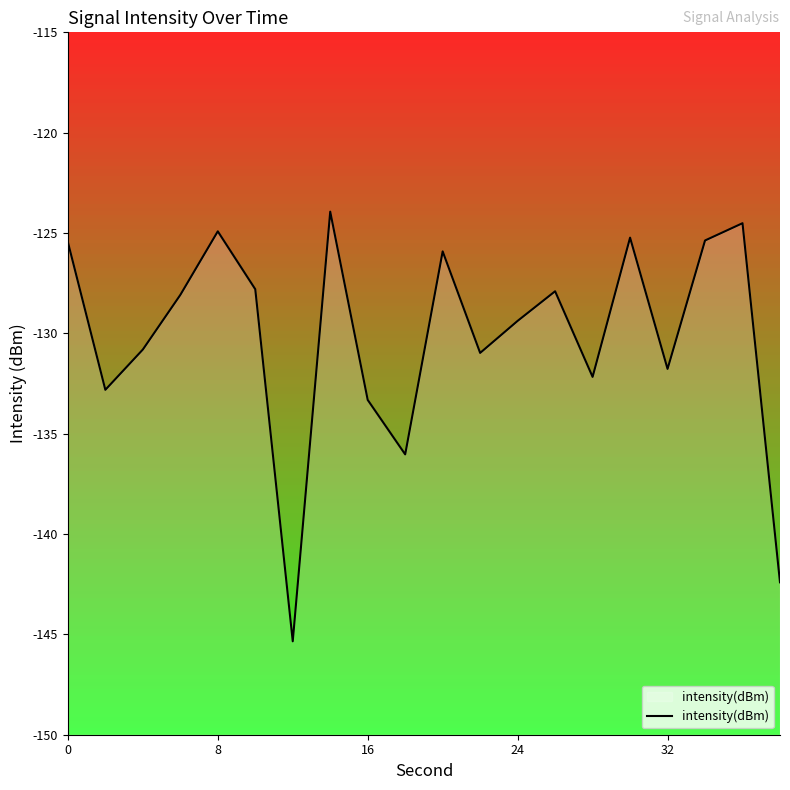

The intensity(dBm) series shows -232.3 at 16. True or false?

False